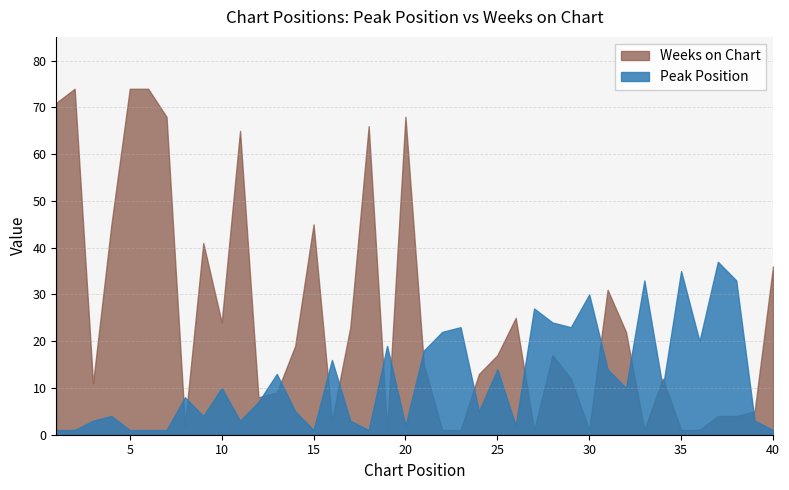

True or false: Weeks on Chart has more than 0 interior local peaks.

True